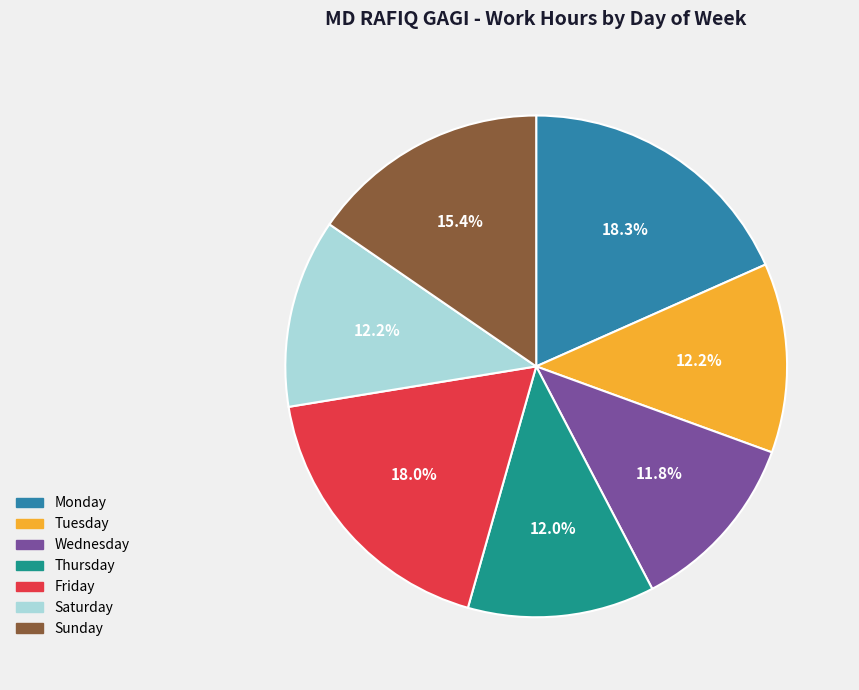

Is there any slice that represents more than half of the pie?

No